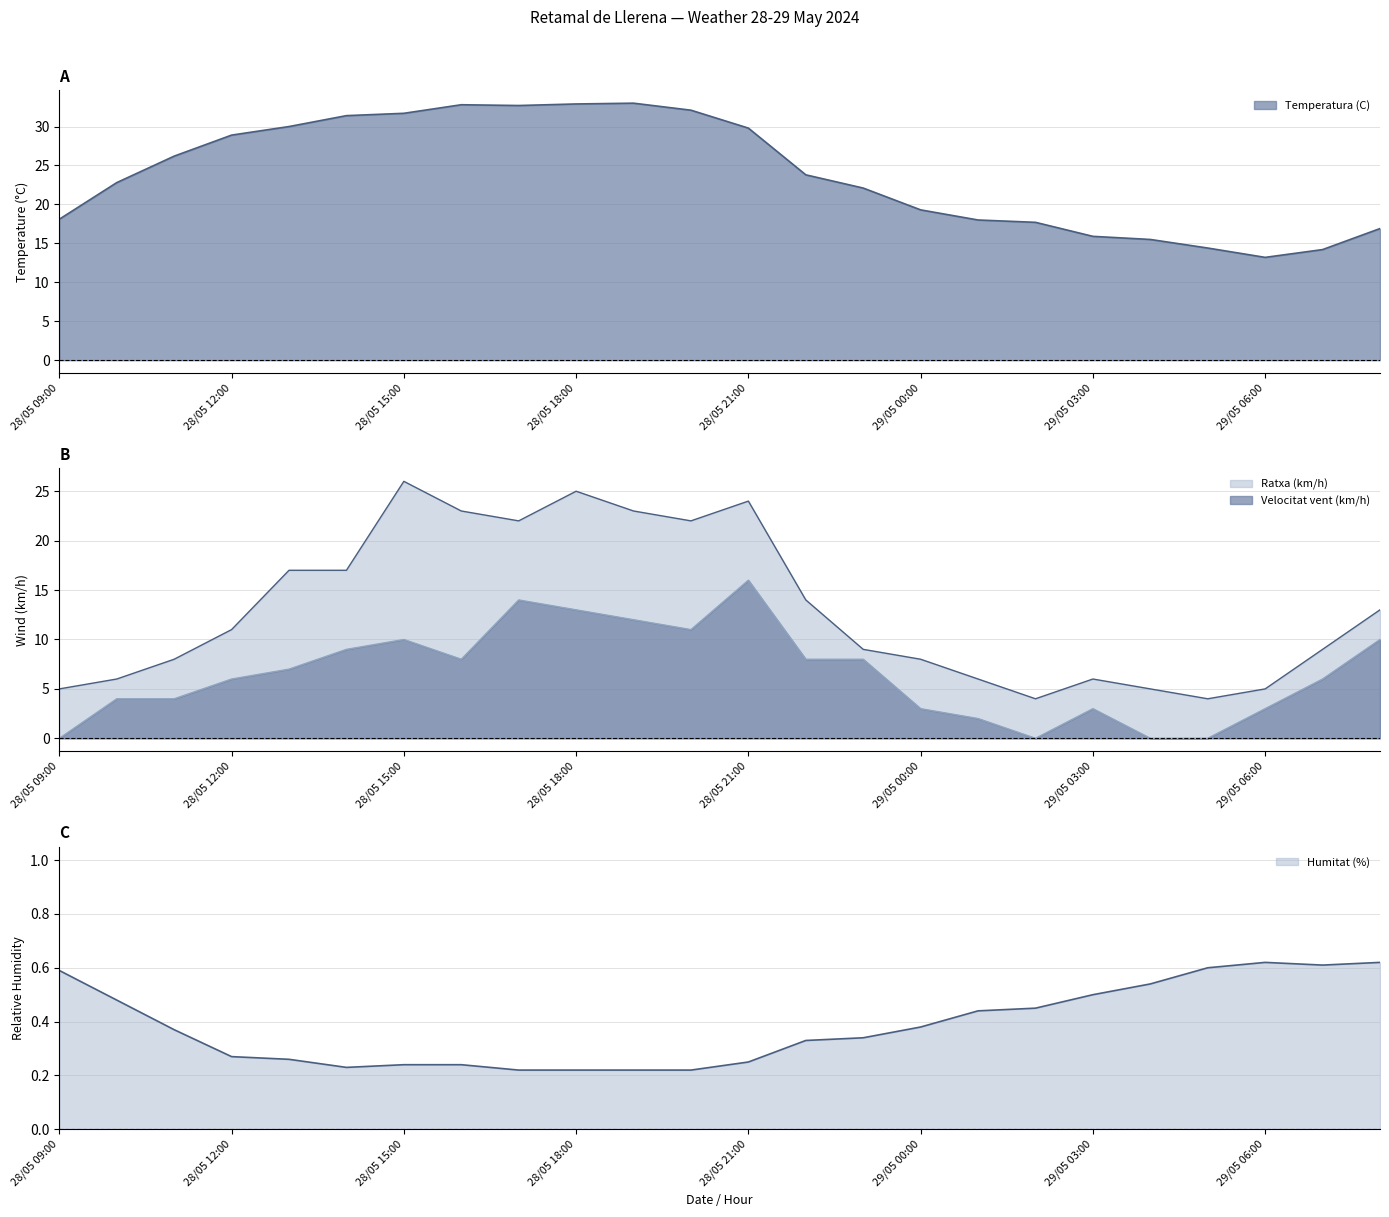

In Humitat (%), how many points are higher than both neighbors (excluding endpoints)?

1